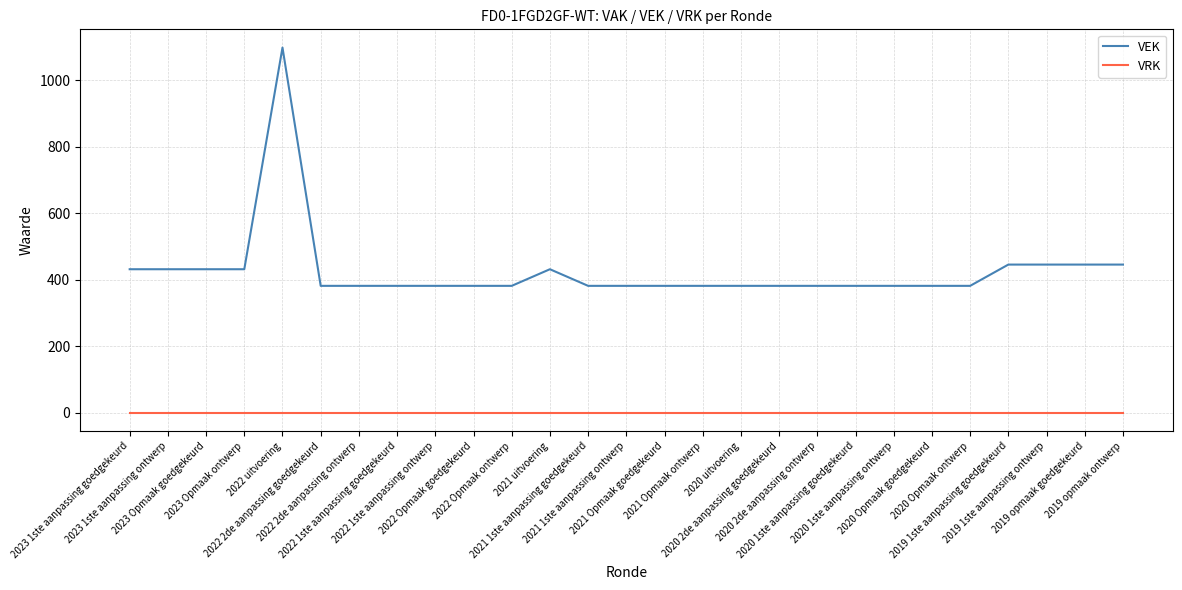

True or false: VEK and VRK cross at least once.

False